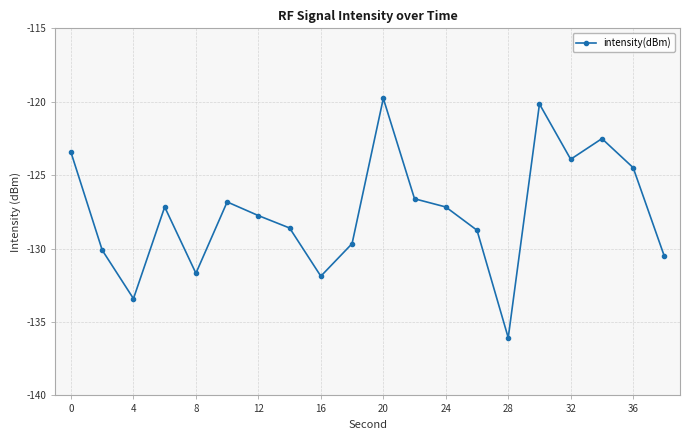

What is the value of the 9th point from the left?

-131.9